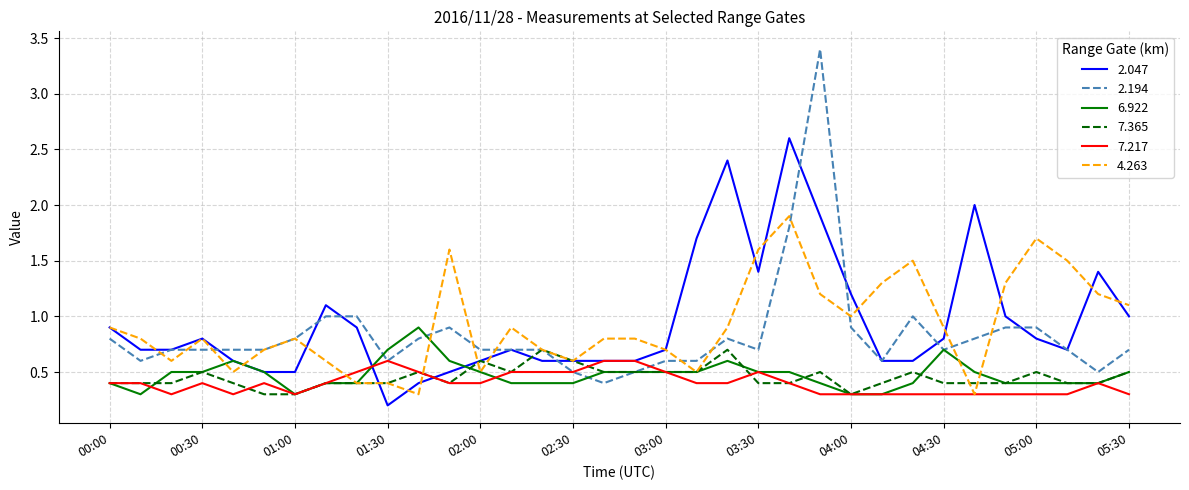

What is the difference between the maximum and minimum values in the 4.263 series?

1.6